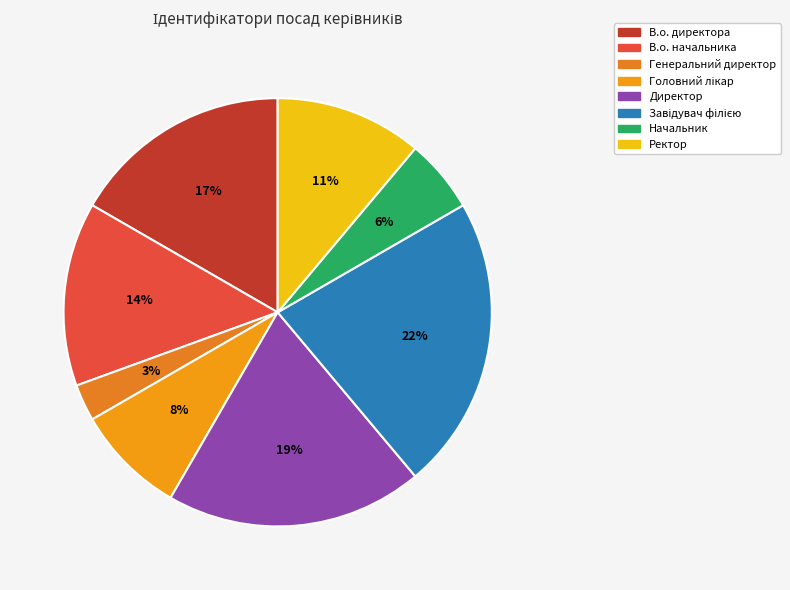

What percentage is the Директор slice, to the nearest percent?

19%